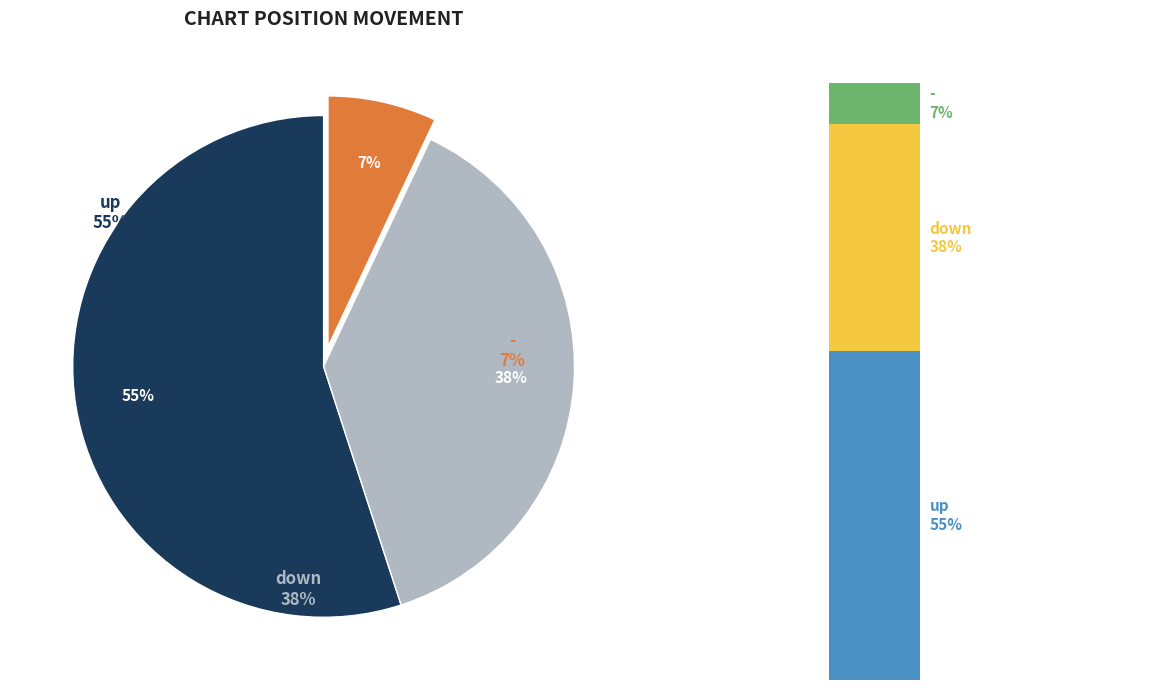

Which category has the smallest portion of the pie?

-